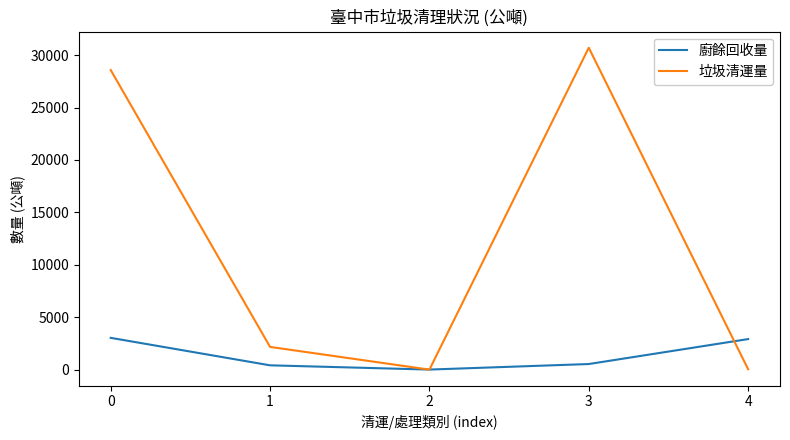

The value of 廚餘回收量 at 4 is 4942.6. True or false?

False